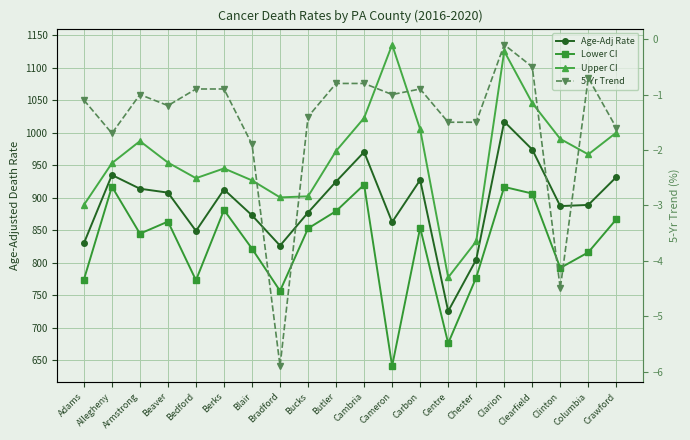

Where is the first local maximum for Age-Adj Rate?

Allegheny